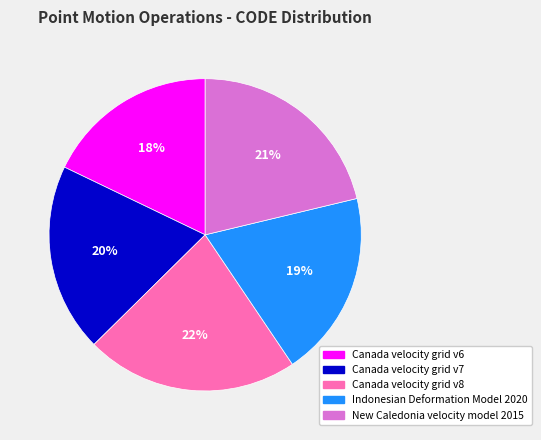

The Canada velocity grid v7 slice represents 20% of the pie. True or false?

True